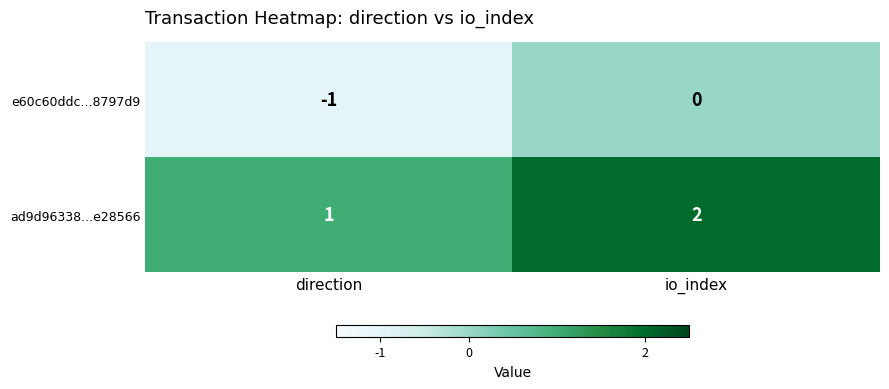

What is the total value across all series at io_index?

2